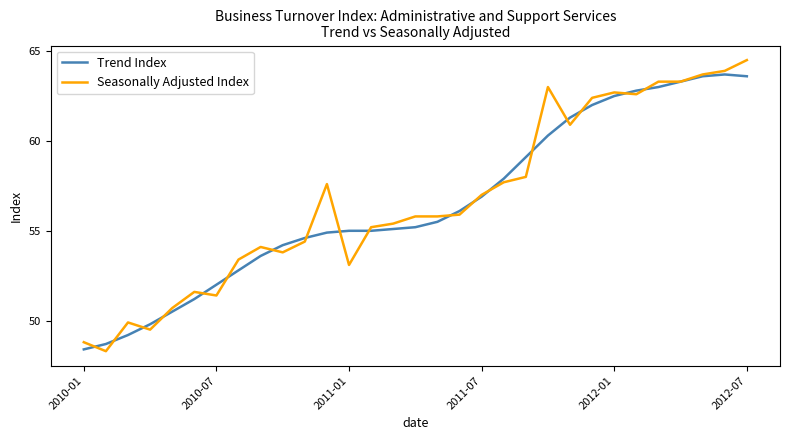

What is the lowest value of the Trend Index series?

48.4